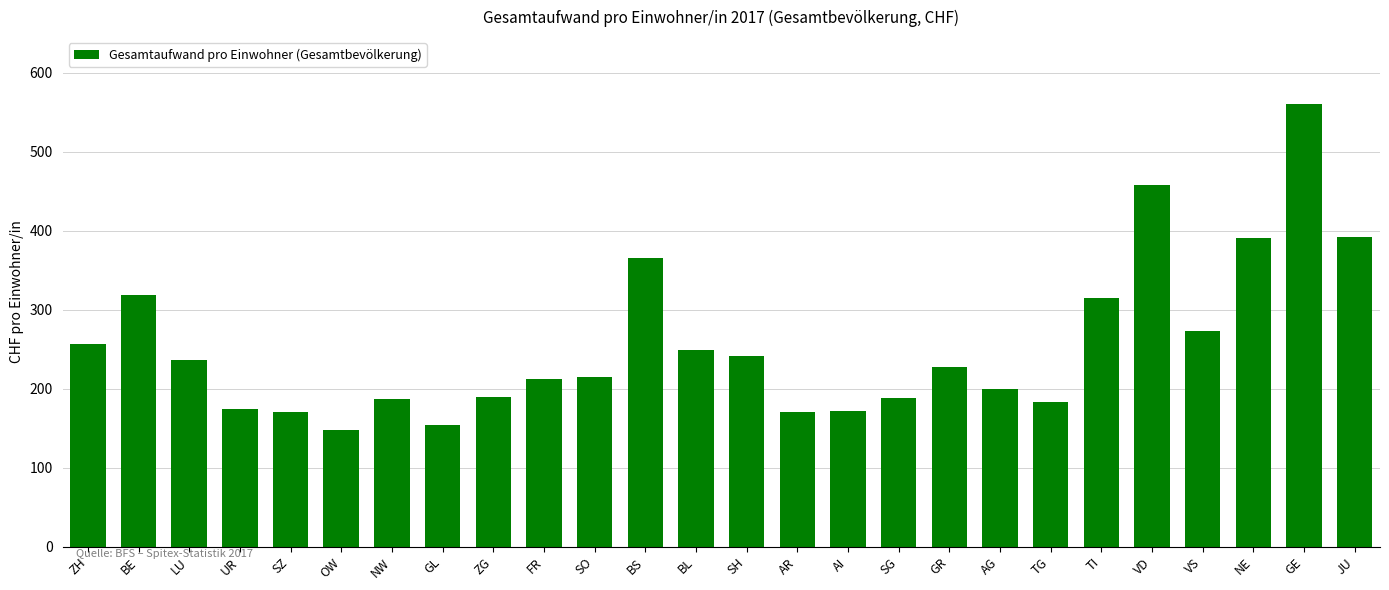

Approximately how many times larger is the value at VD compared to AI?

2.7